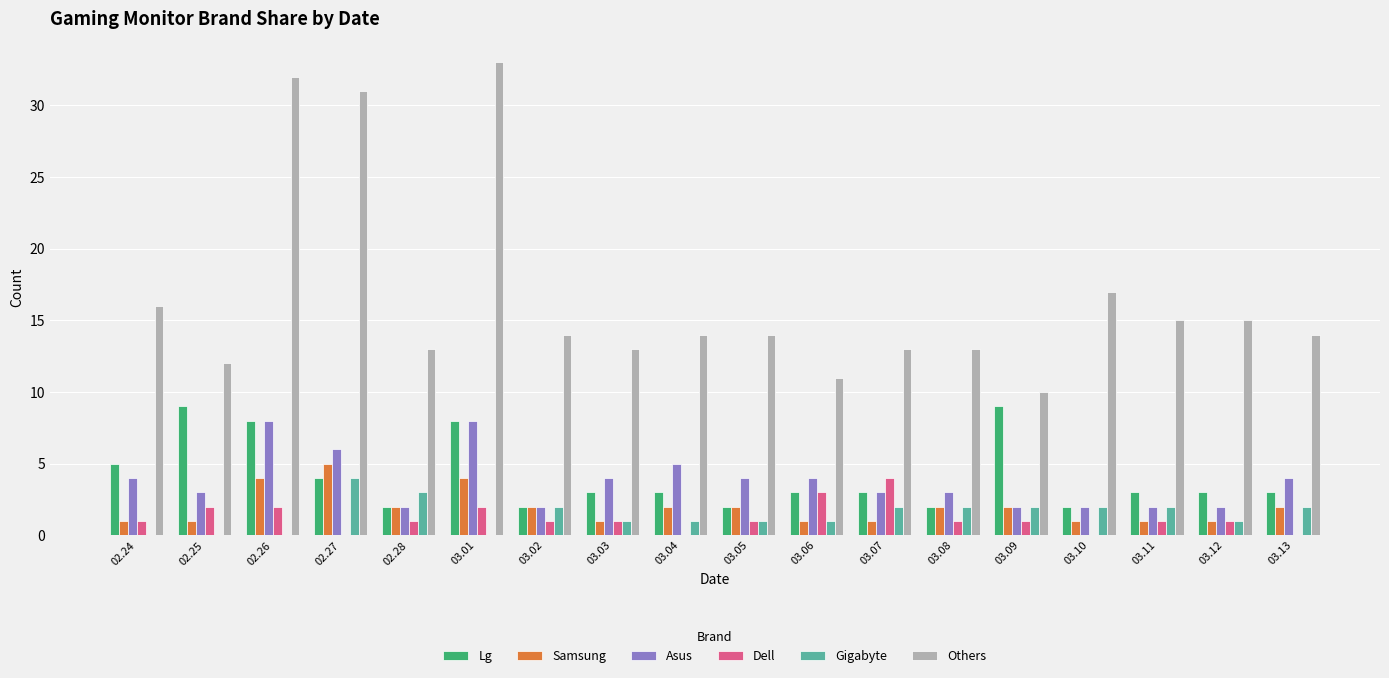

How many groups of bars are there?

18